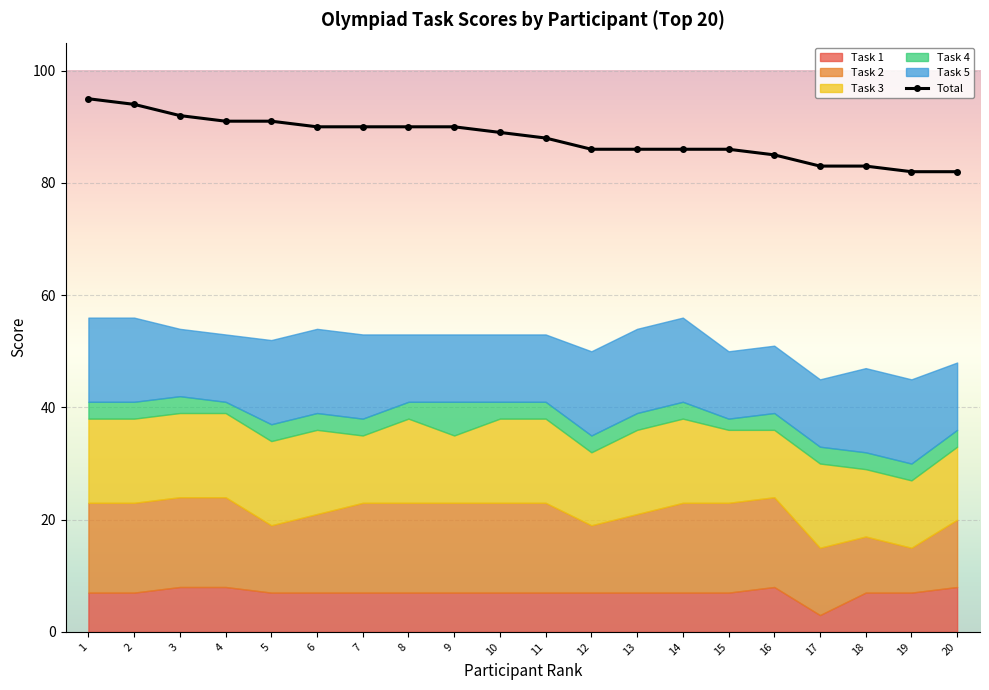

The chart shows a value of 90 at 6. True or false?

True